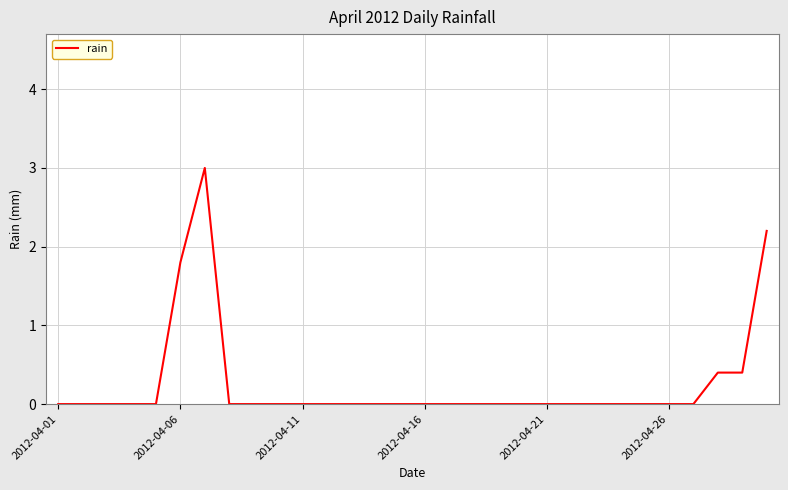

What is the maximum value shown in the chart?

3.0